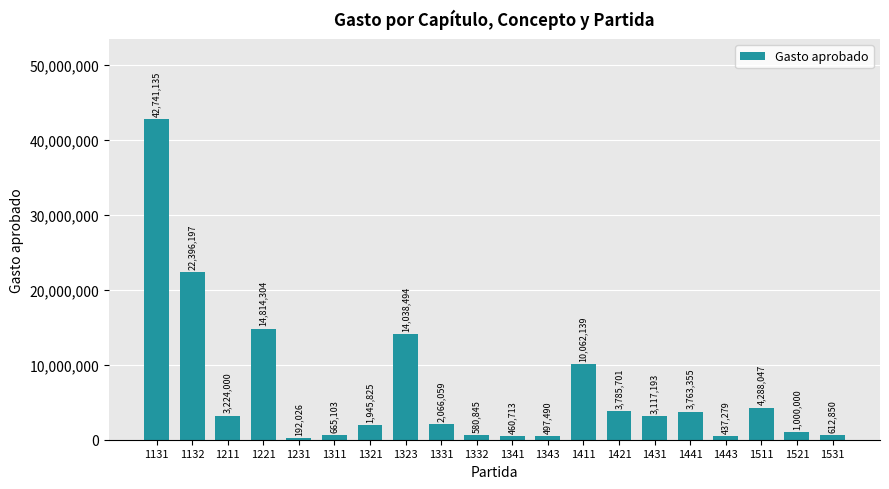

What is the difference between the maximum and minimum values?

42549109